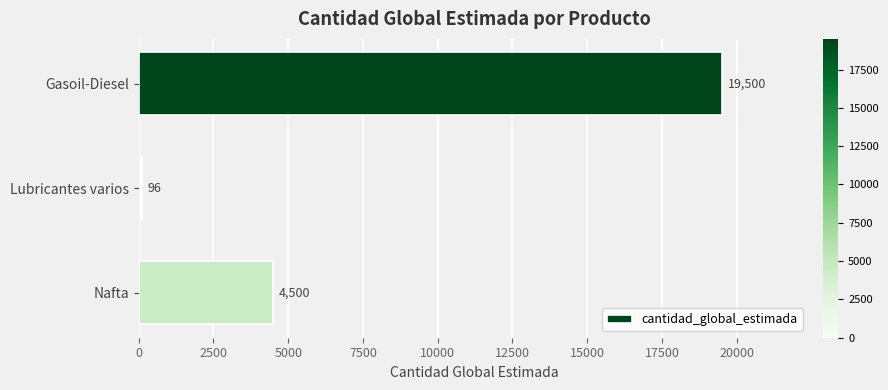

Does the chart contain stacked bars?

No